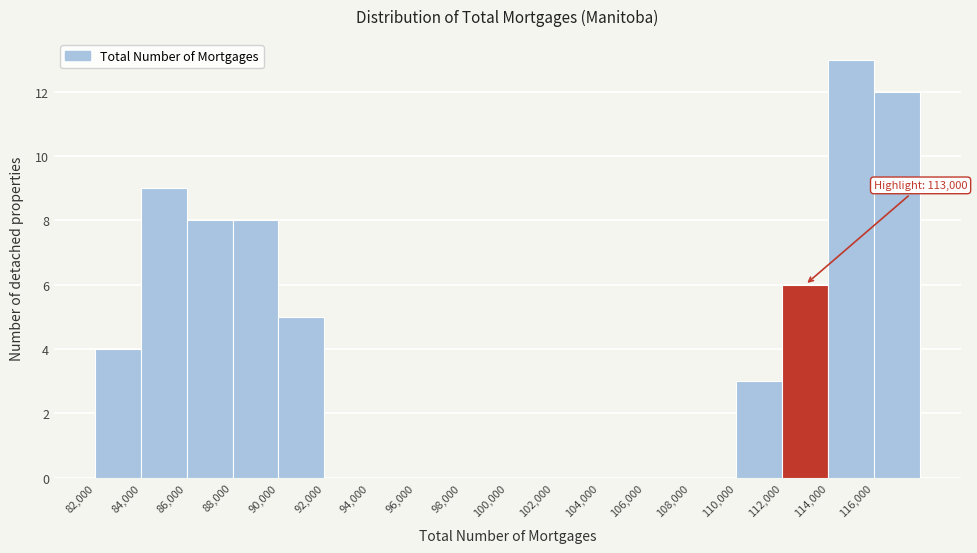

Which range on the x-axis has the tallest bar?

114000 to 116000